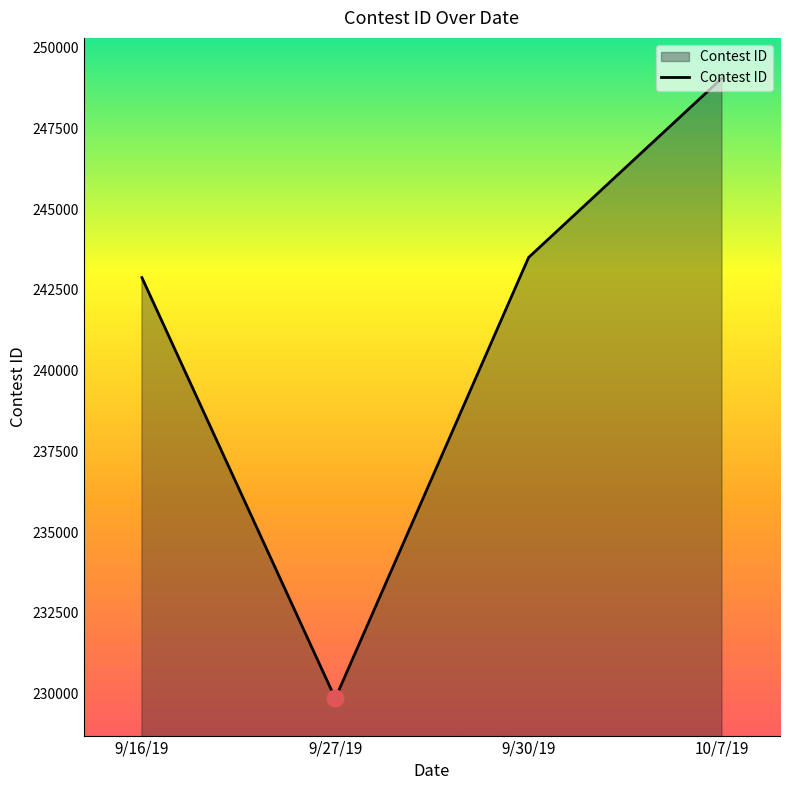

What is the change in value from 9/16/19 to 10/7/19?

+6177